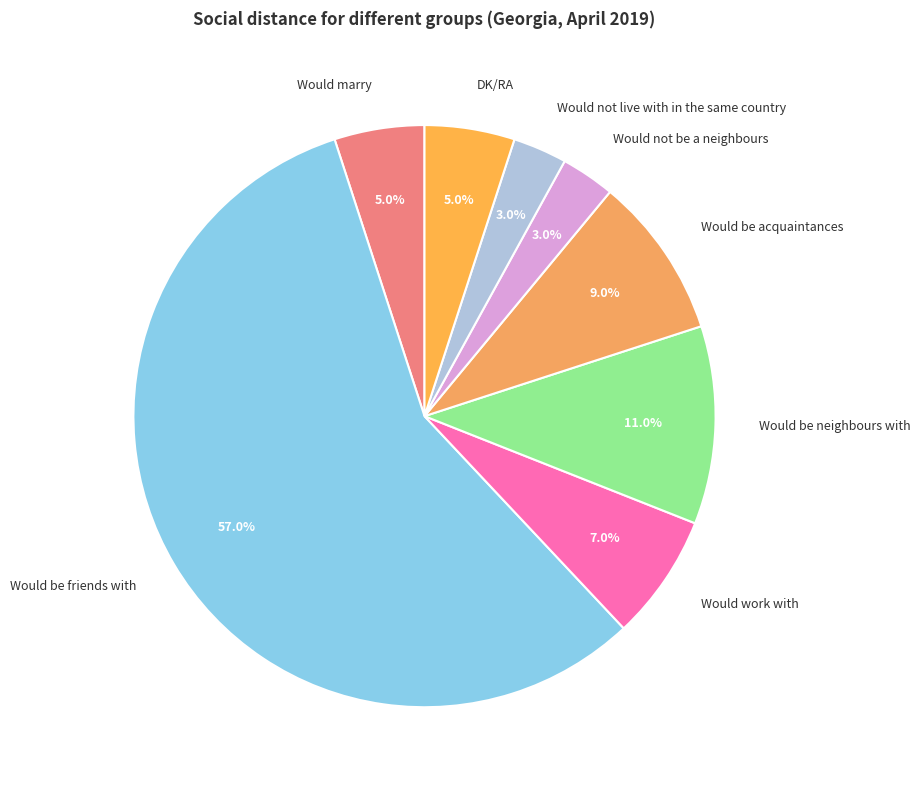

What portion of the pie excludes Would be friends with?

43.0%